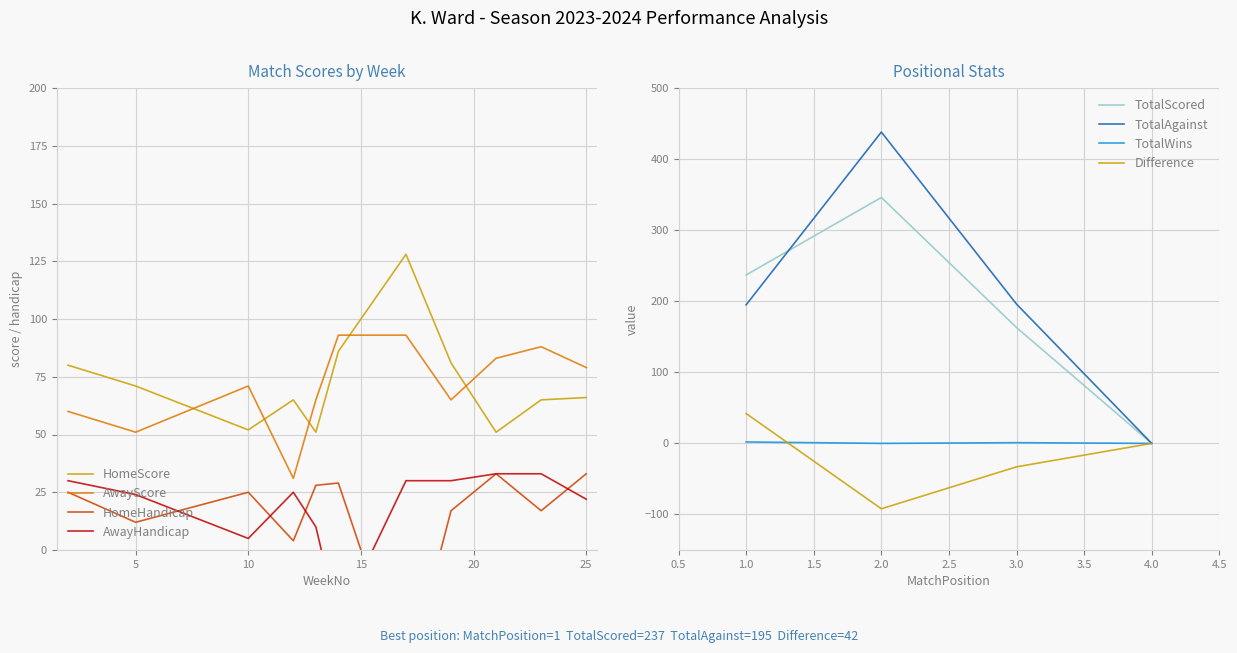

Rank the series at 5 from lowest to highest value.

HomeHandicap, AwayHandicap, AwayScore, HomeScore